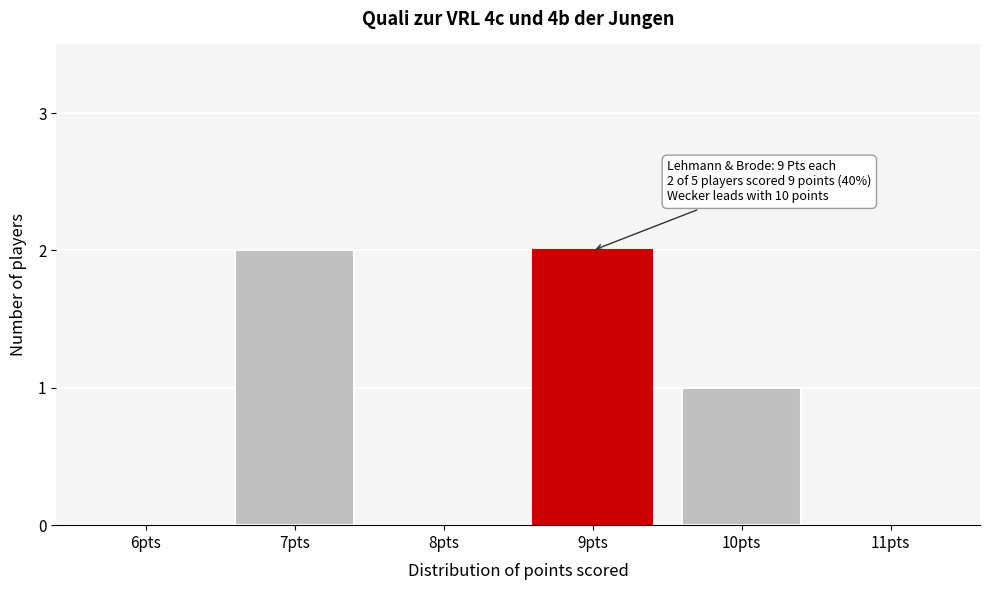

Reading left to right, what are all the values shown in this chart?

6pts=0	7pts=2	8pts=0	9pts=2	10pts=1	11pts=0